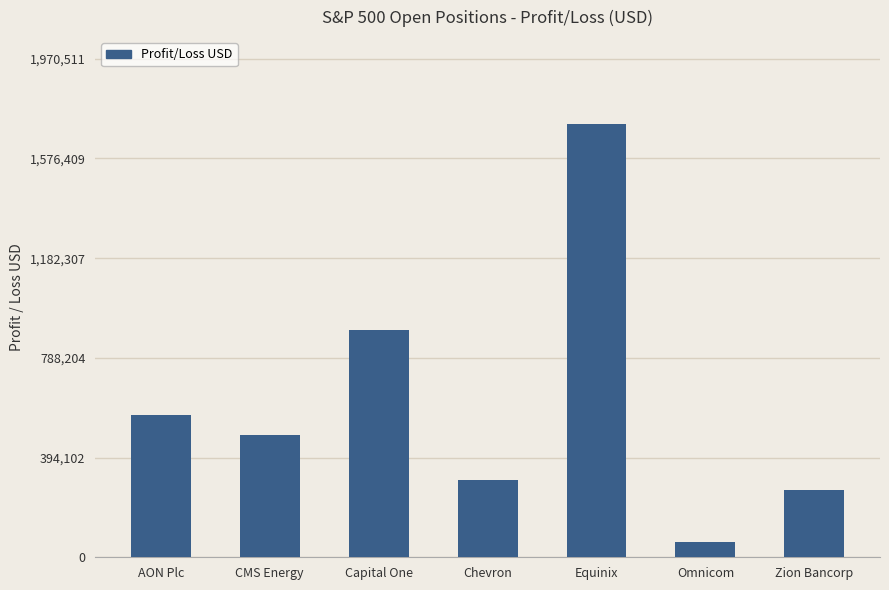

What is the difference between the maximum and second lowest values?

1445823.4